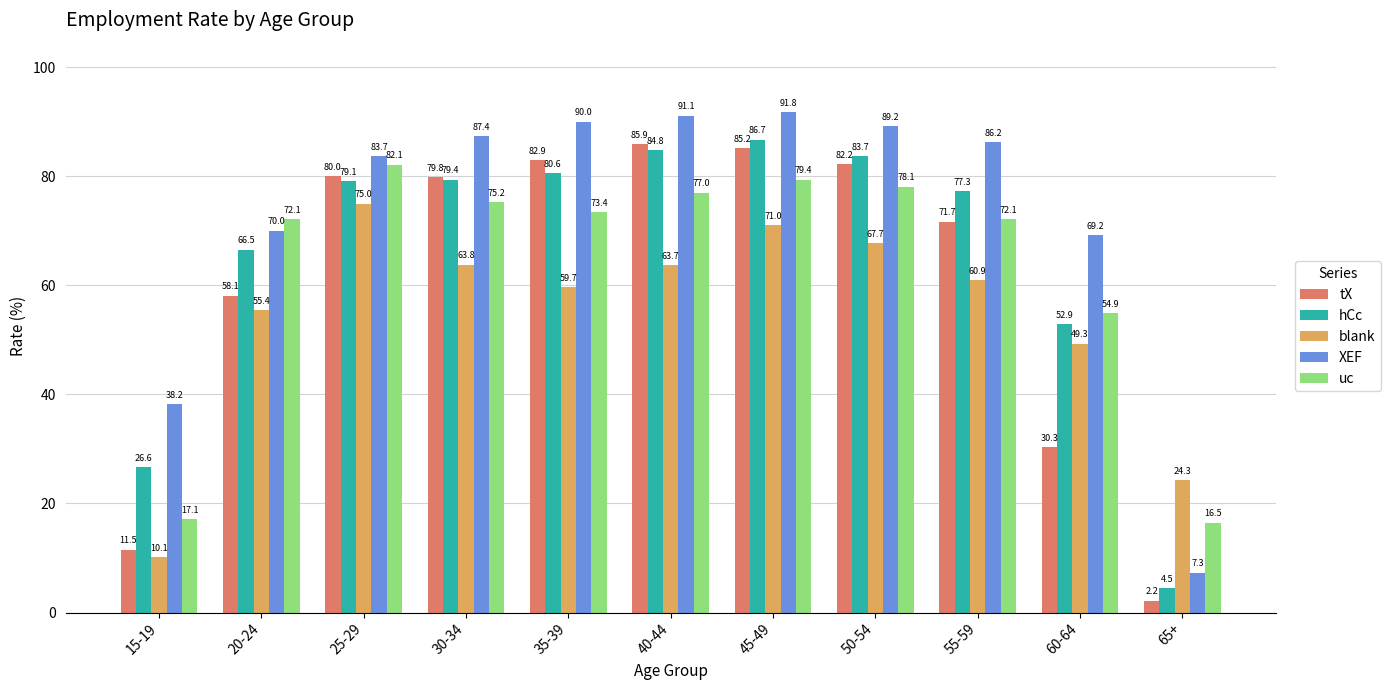

Where is XEF nearest to the value 49?

15-19